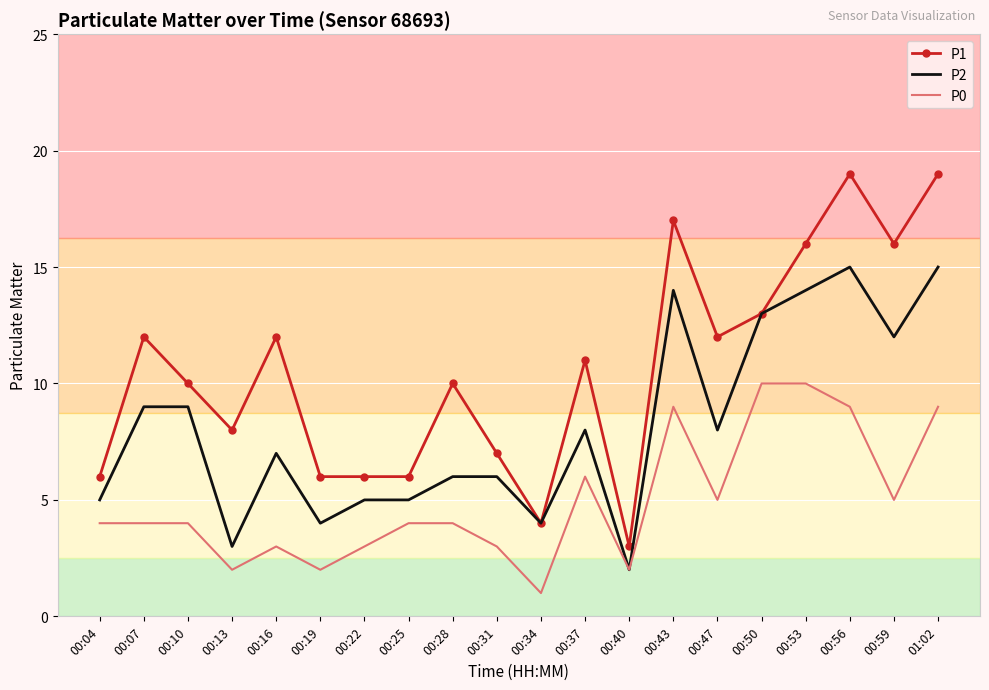

Which category has the lowest value in the P1 series?

00:40